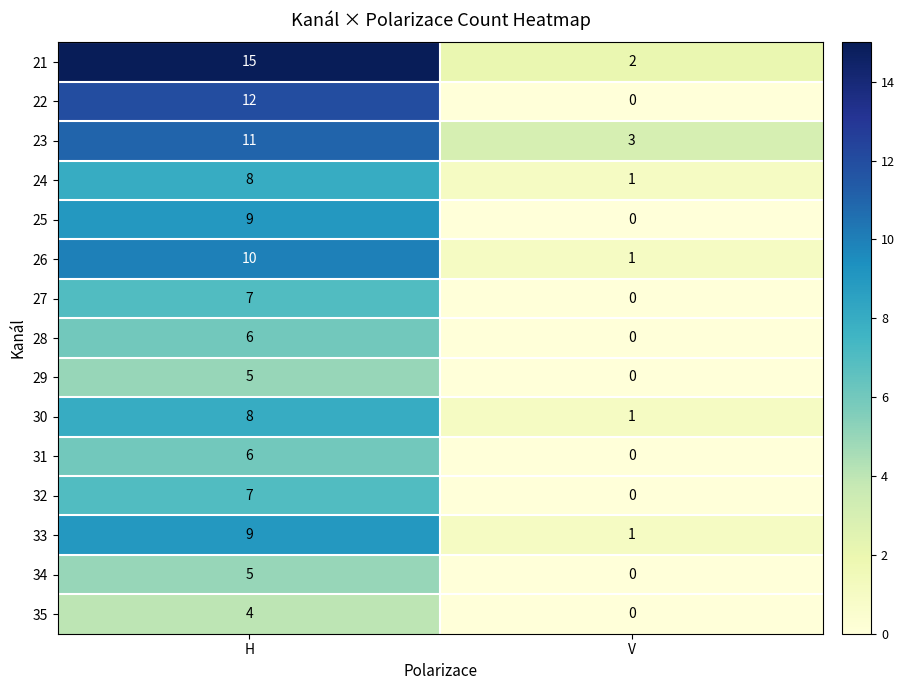

List the labels in order of 28 value, largest first.

H, V